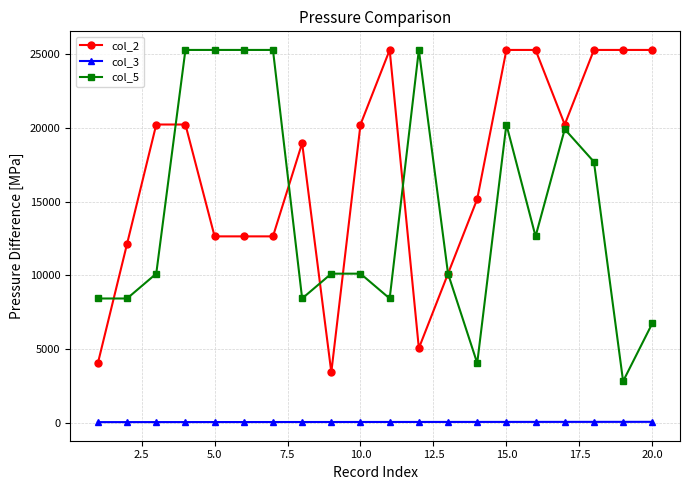

What is the value of the col_3 point at the 4th from the left?

50.0